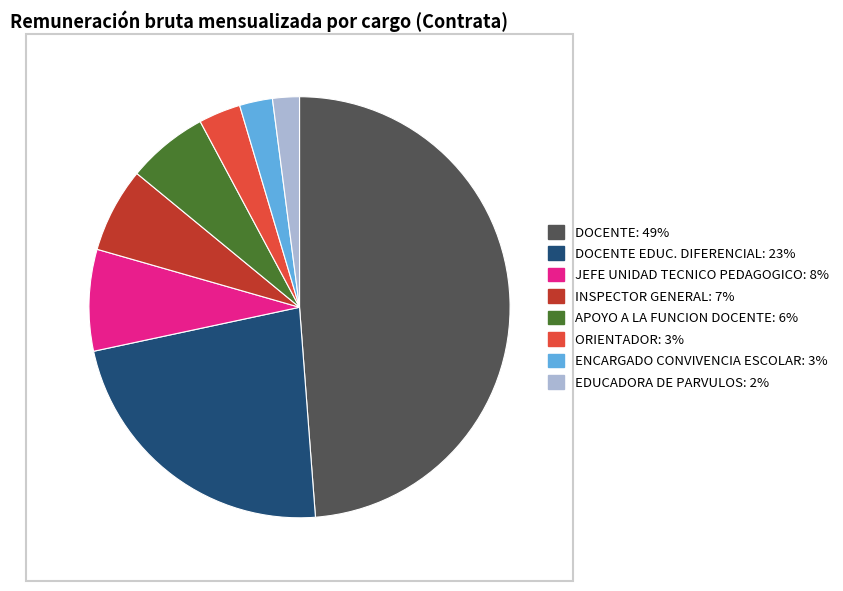

Is the sum of ENCARGADO CONVIVENCIA ESCOLAR: 3% and JEFE UNIDAD TECNICO PEDAGOGICO: 8% greater than half?

No